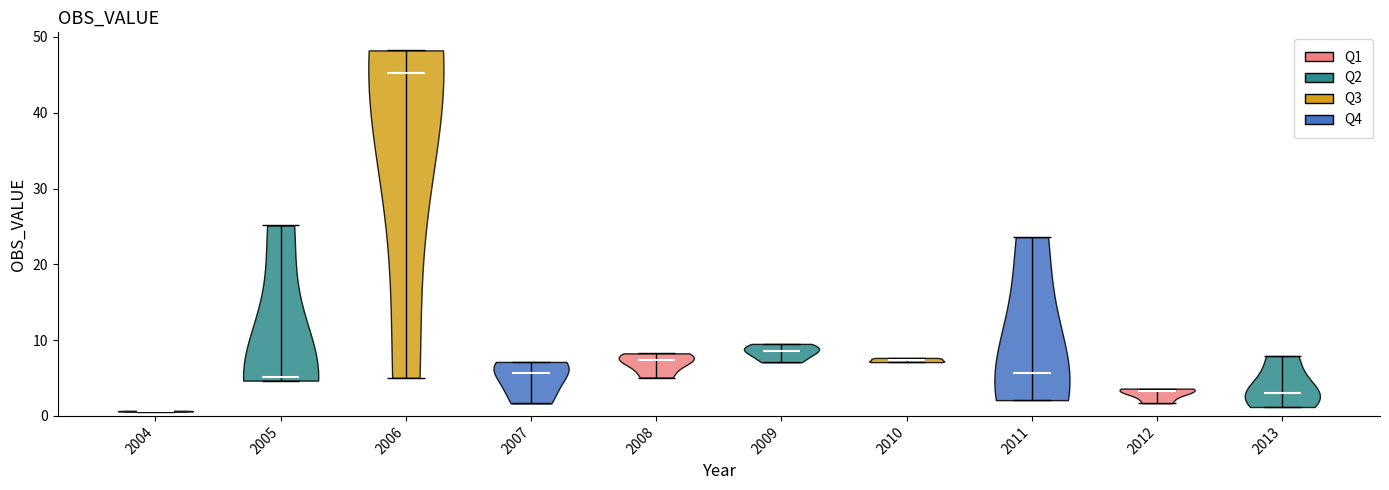

What is the lowest point the violin at x = 2010 reaches on the y-axis? The values are not printed on the chart, so give them approximately, as read against the axis.

7